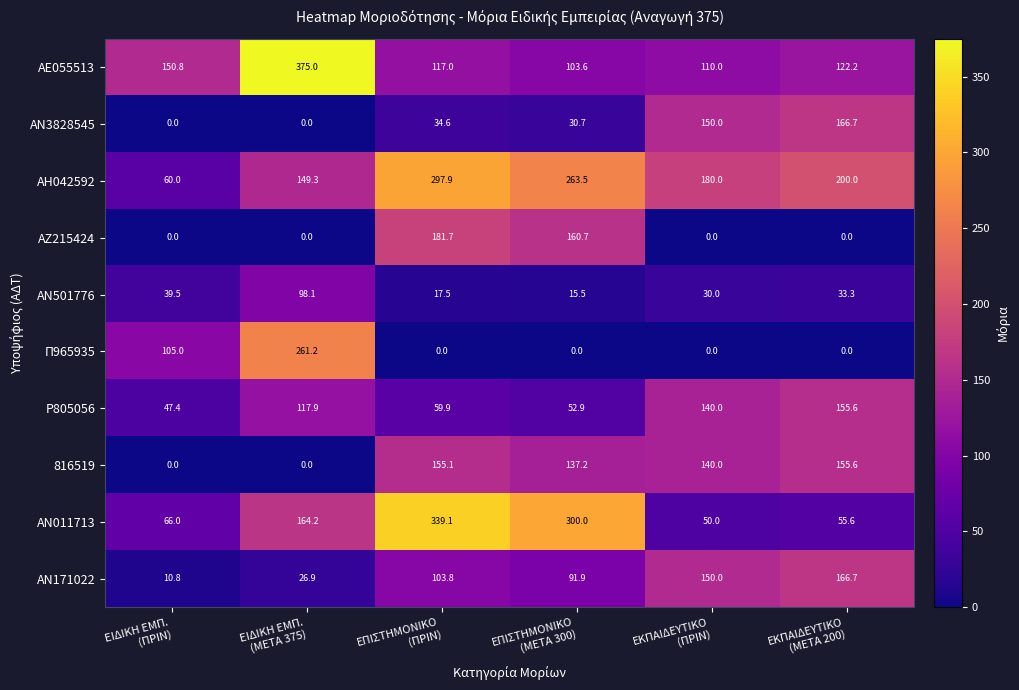

What is the lowest value of the ΑΗ042592 series?

60.0